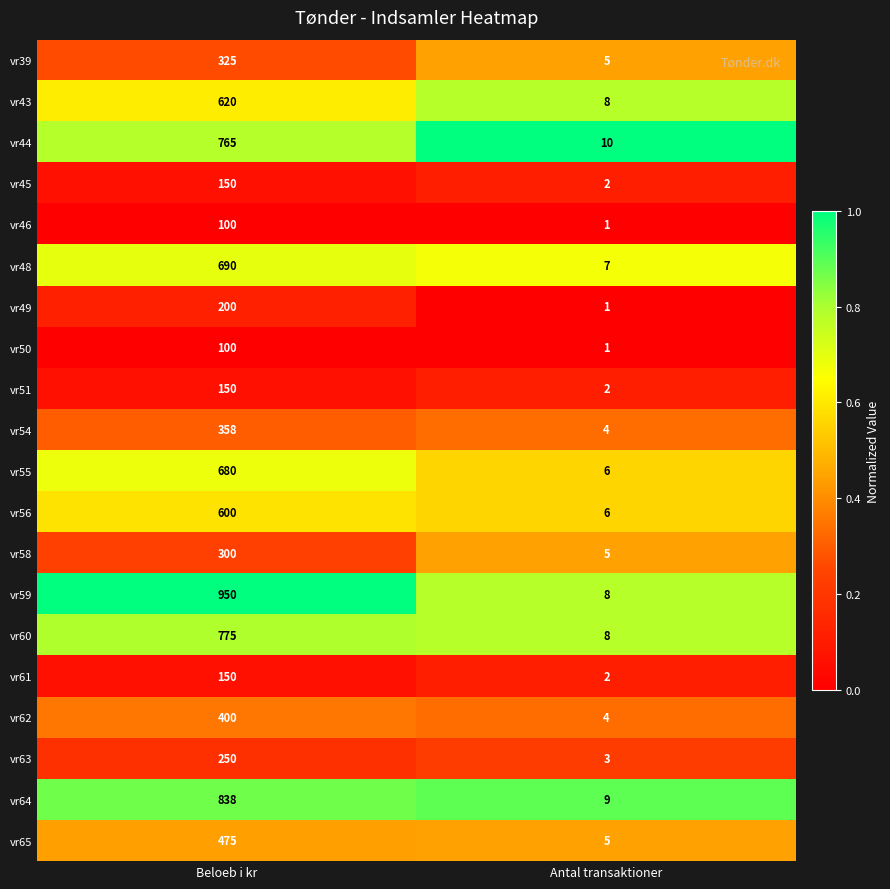

The value of vr64 at Antal transaktioner is 6. True or false?

False